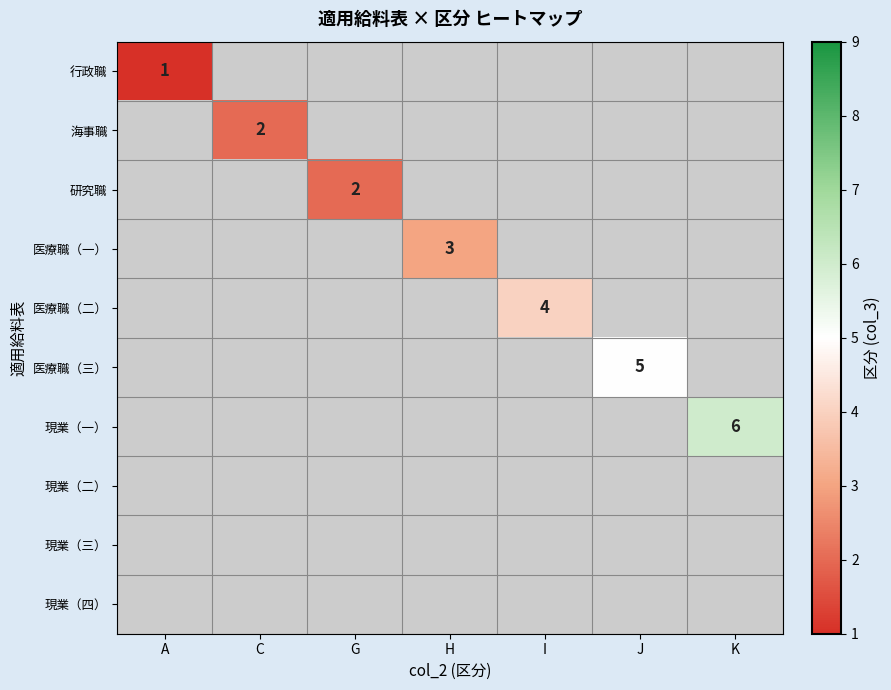

Rank the series by their maximum value, from lowest to highest.

行政職, 海事職, 研究職, 医療職（一）, 医療職（二）, 医療職（三）, 現業（一）, 現業（二）, 現業（三）, 現業（四）